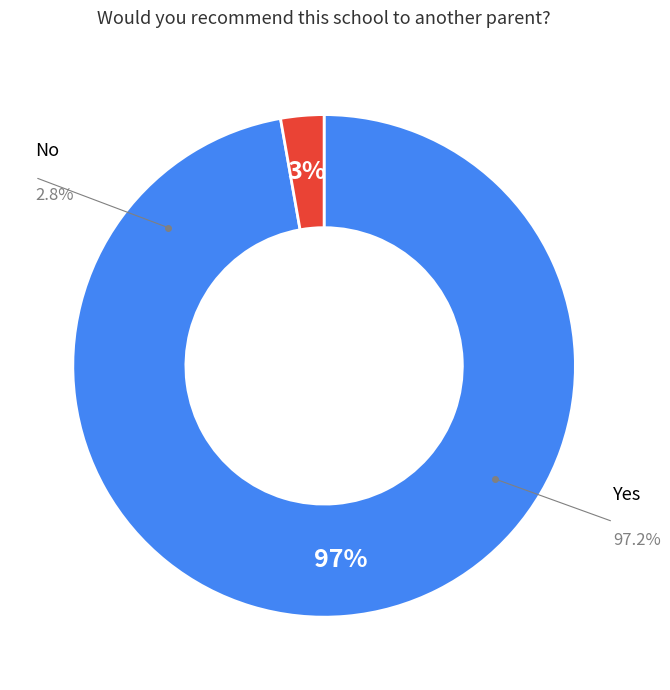

How many slices are in this pie chart?

2